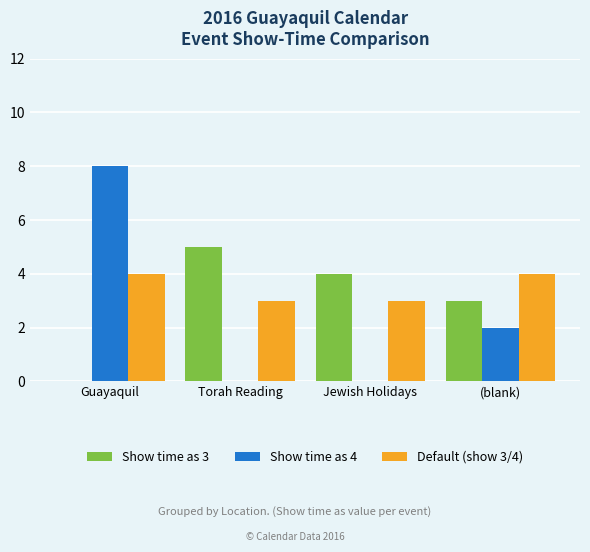

Reading left to right, what are all the values shown in this chart?

Show time as 3: Guayaquil=0	Torah Reading=5	Jewish Holidays=4	(blank)=3
Show time as 4: Guayaquil=8	Torah Reading=0	Jewish Holidays=0	(blank)=2
Default (show 3/4): Guayaquil=4	Torah Reading=3	Jewish Holidays=3	(blank)=4